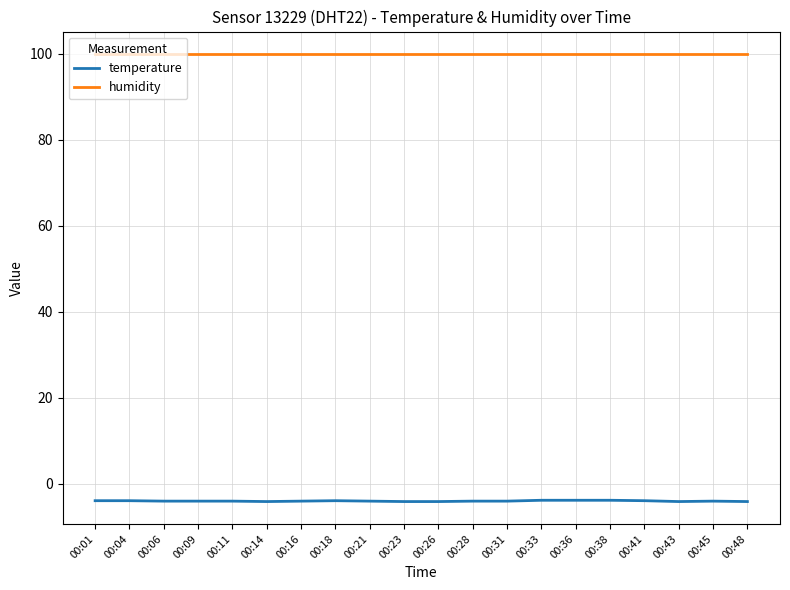

What is the sum of the humidity values at 00:18 and 00:23?

199.8